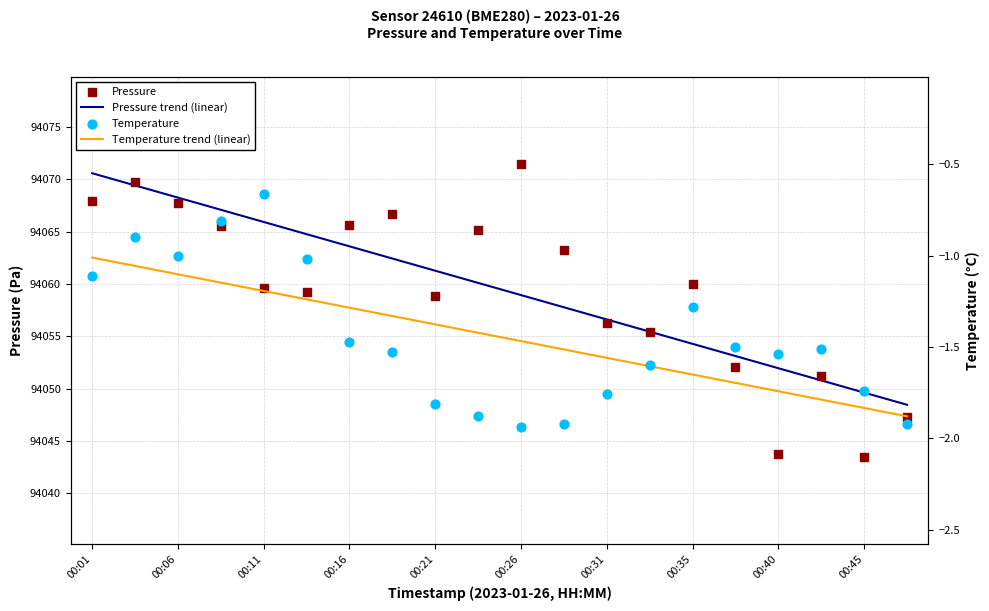

What are all the series names shown in the legend?

Pressure trend (linear), Pressure, Temperature trend (linear), Temperature